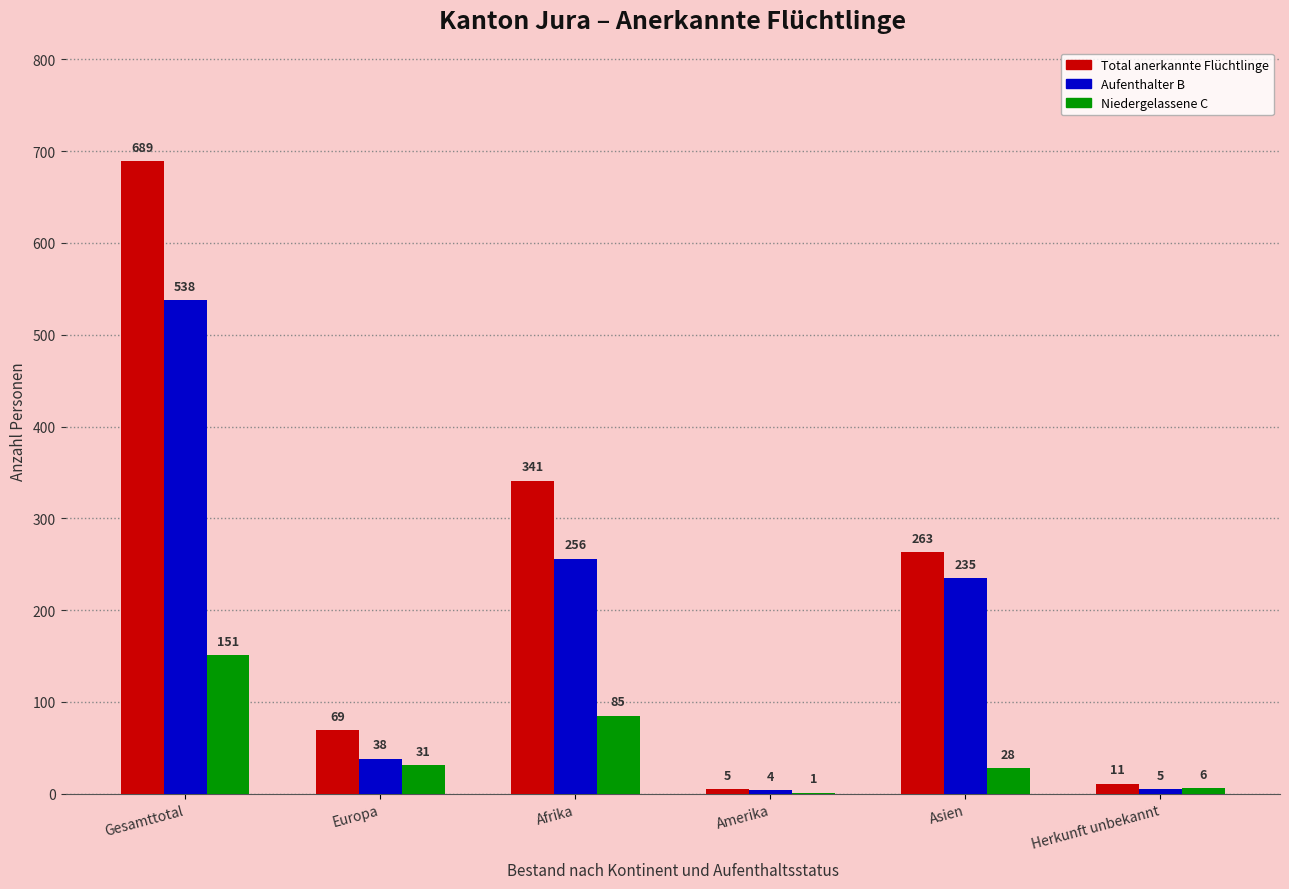

Reading left to right, what are all the values shown in this chart?

Total anerkannte Flüchtlinge: Gesamttotal=689	Europa=69	Afrika=341	Amerika=5	Asien=263	Herkunft unbekannt=11
Aufenthalter B: Gesamttotal=538	Europa=38	Afrika=256	Amerika=4	Asien=235	Herkunft unbekannt=5
Niedergelassene C: Gesamttotal=151	Europa=31	Afrika=85	Amerika=1	Asien=28	Herkunft unbekannt=6